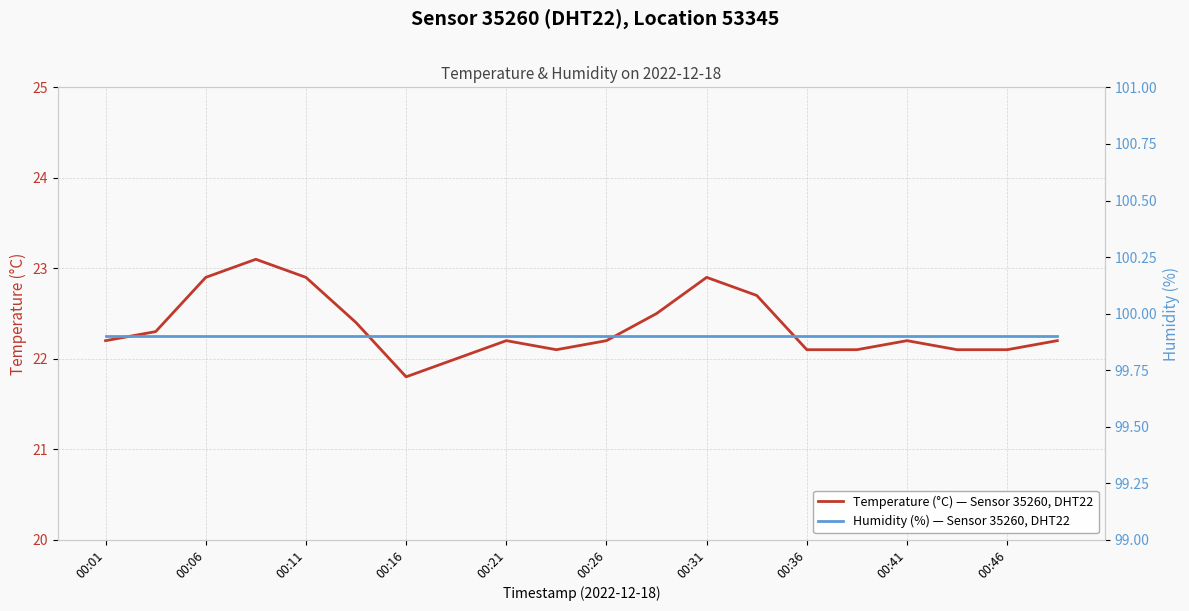

What is the maximum value for Temperature (°C) — Sensor 35260, DHT22?

23.1